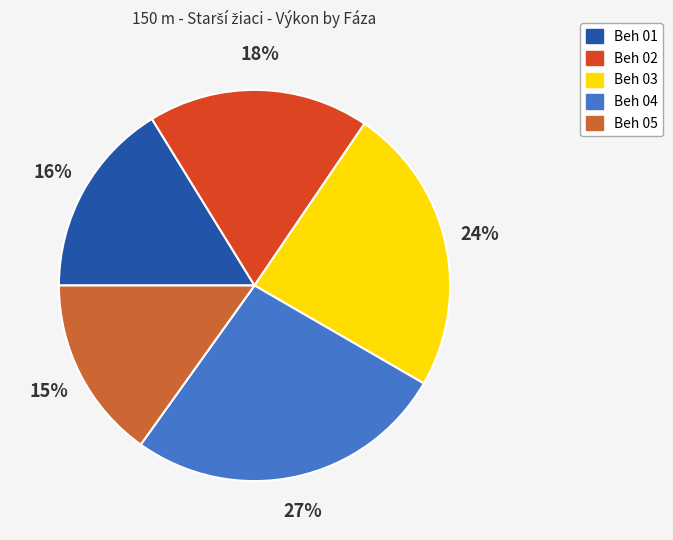

To the nearest percent, what is the combined percentage of Beh 05 and Beh 02?

33%